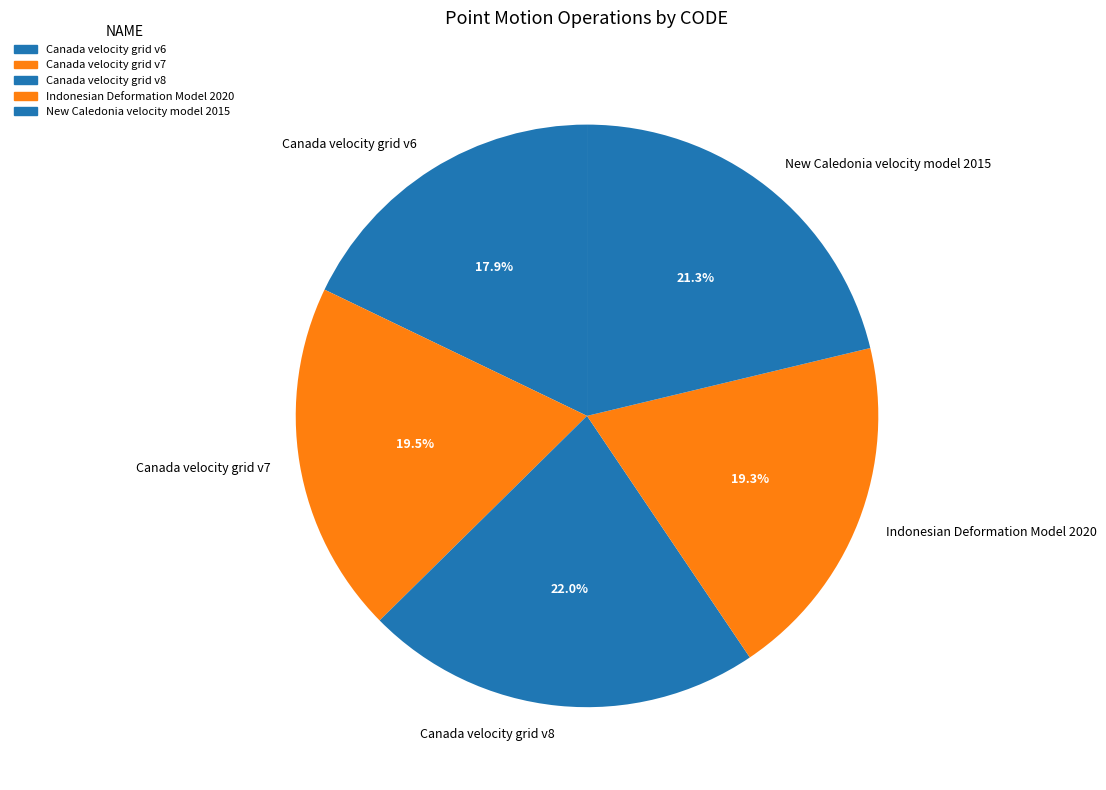

Does Canada velocity grid v7 represent more than half of the total?

No